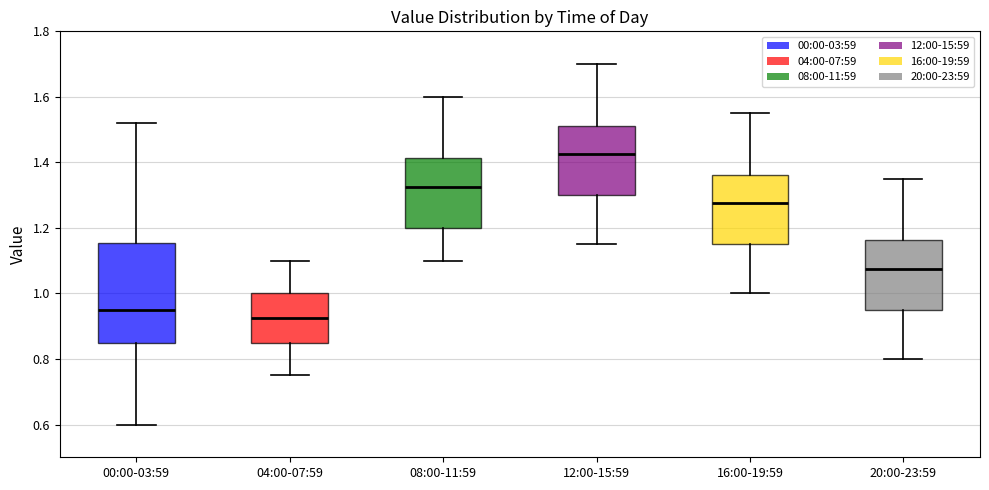

Where is the lower edge of the box for 12:00-15:59 on the y-axis? The values are not printed on the chart, so give them approximately, as read against the axis.

1.30